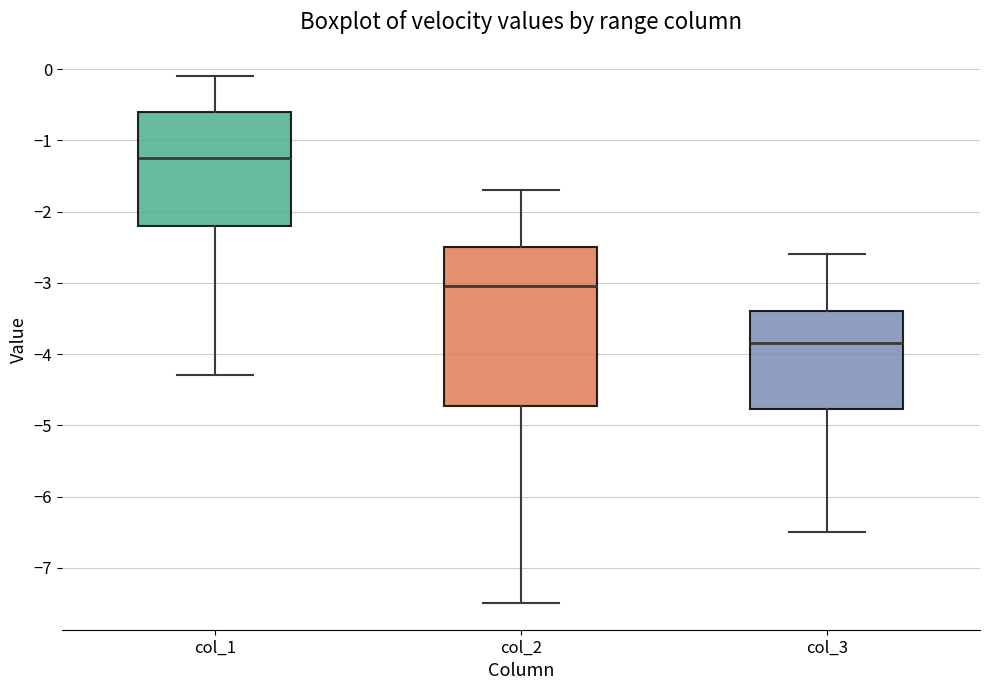

Reading left to right, read every box against the y-axis: the position of its median line, the range the box covers, and the ends of its whiskers. The values are not printed on the chart, so give them approximately, as read against the axis.

col_1: median -1.2, box -2.2 to -0.6, whiskers -4.3 to -0.1
col_2: median -3.0, box -4.7 to -2.5, whiskers -7.5 to -1.7
col_3: median -3.8, box -4.8 to -3.4, whiskers -6.5 to -2.6